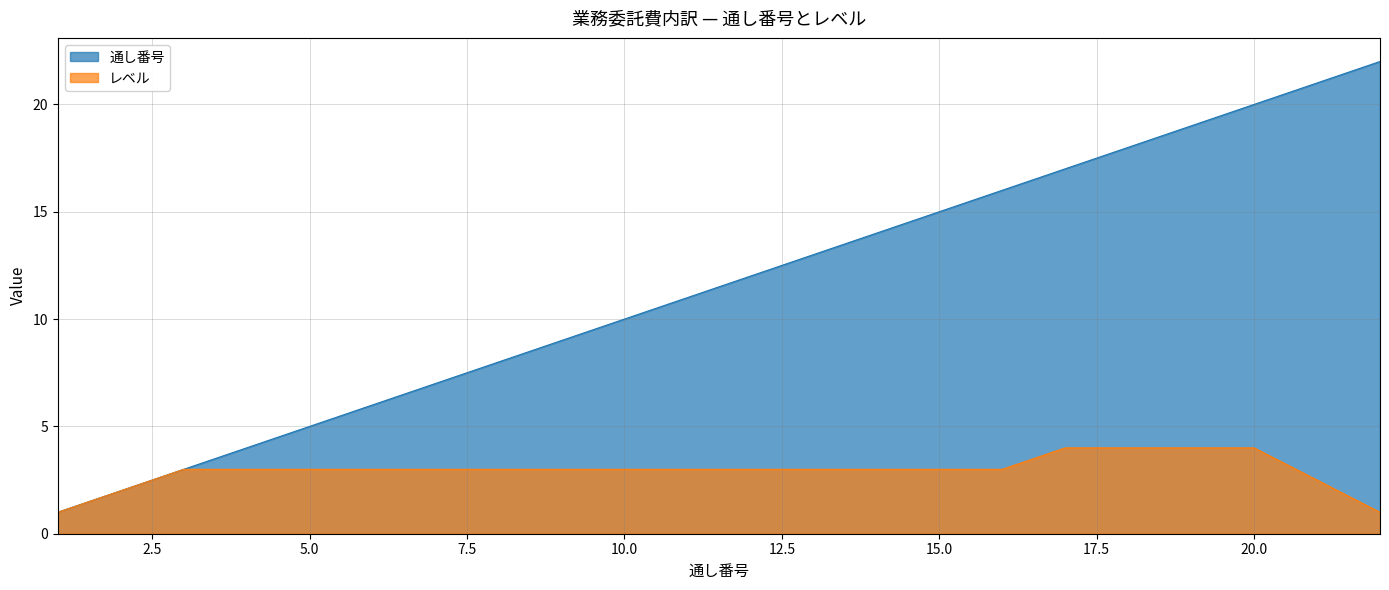

What is the smallest value displayed?

1